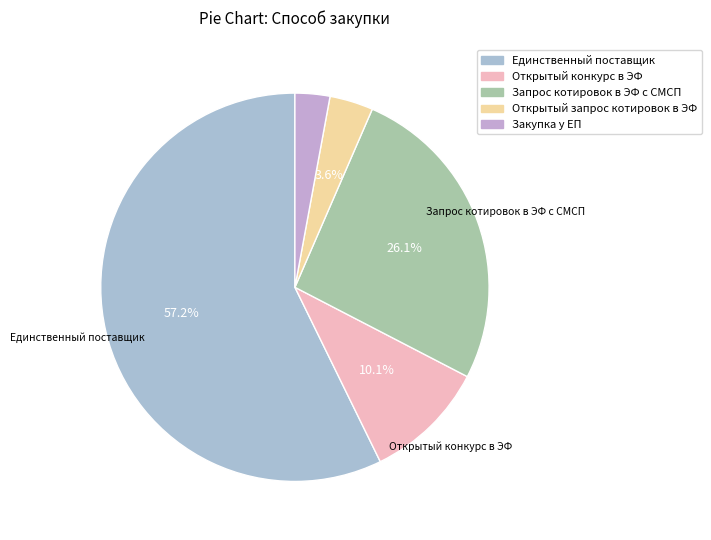

What is the smallest slice in the pie chart?

Закупка у ЕП